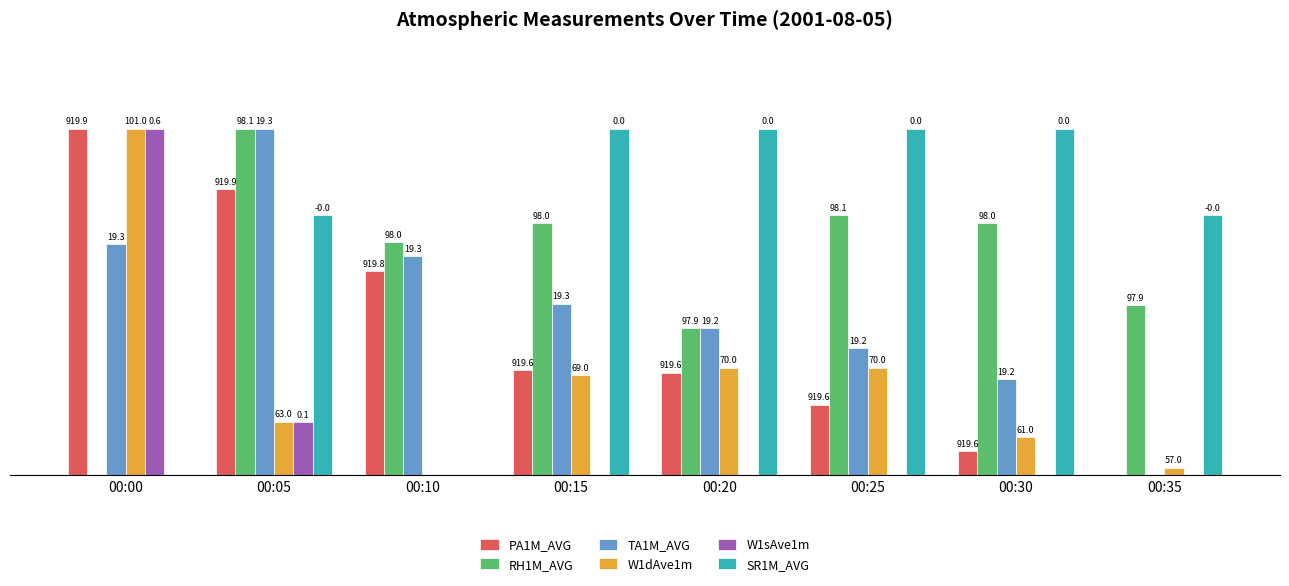

What are all the series names shown in the legend?

PA1M_AVG, RH1M_AVG, TA1M_AVG, W1dAve1m, W1sAve1m, SR1M_AVG